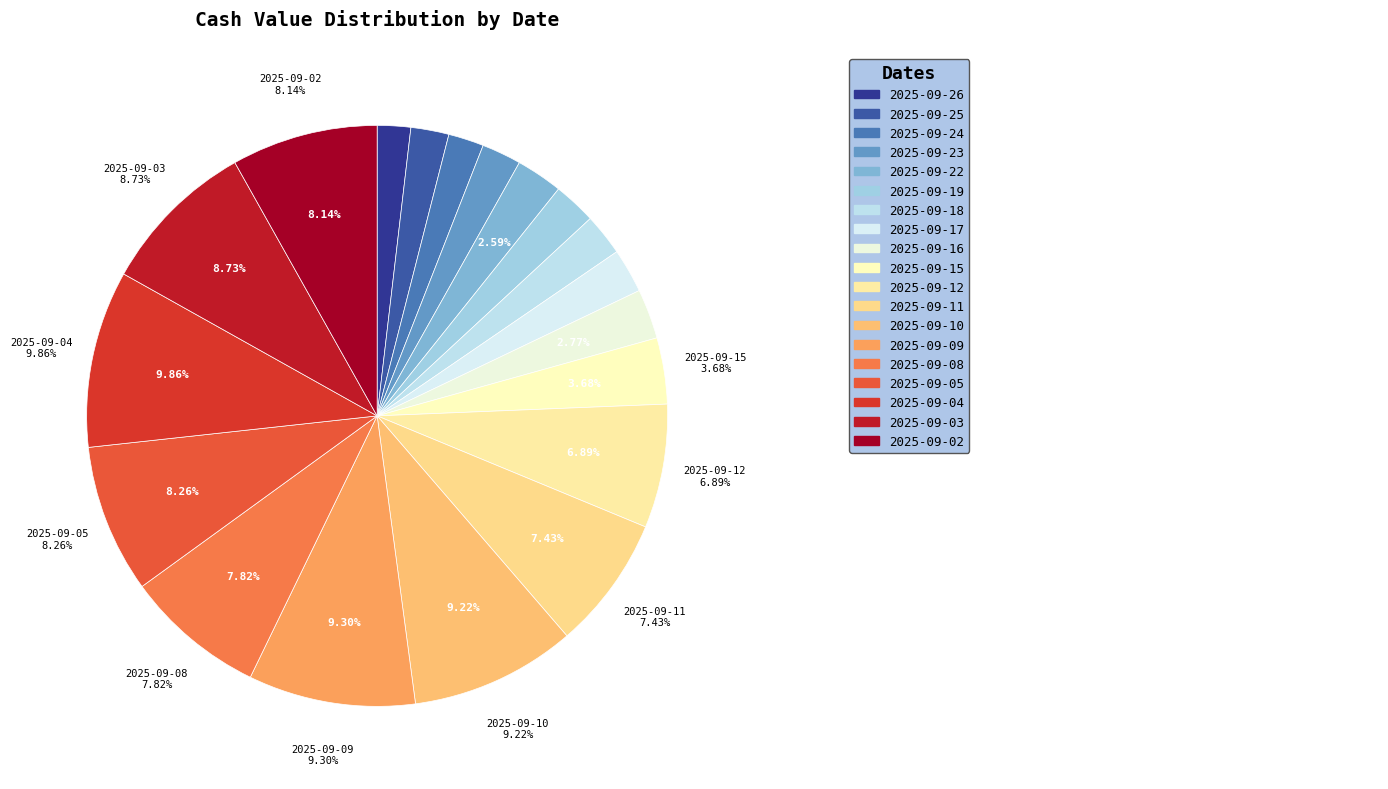

Which category has the biggest portion of the pie?

2025-09-04